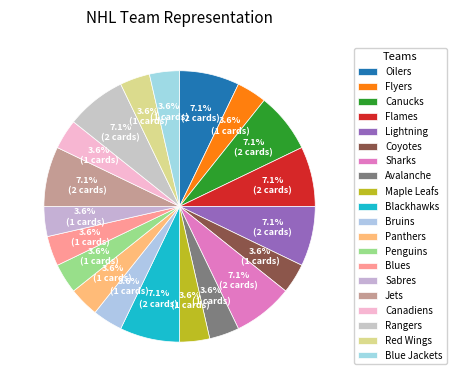

How many segments does this pie chart have?

20